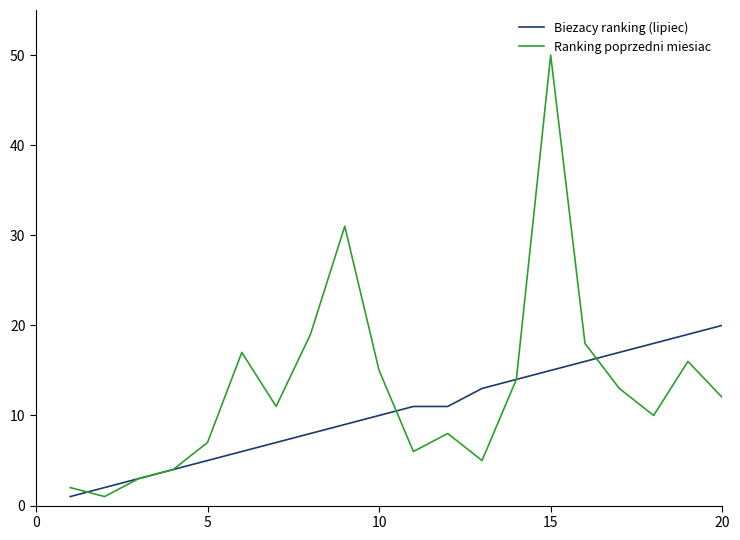

What is the difference between the second highest and second lowest values in the Biezacy ranking (lipiec) series?

17